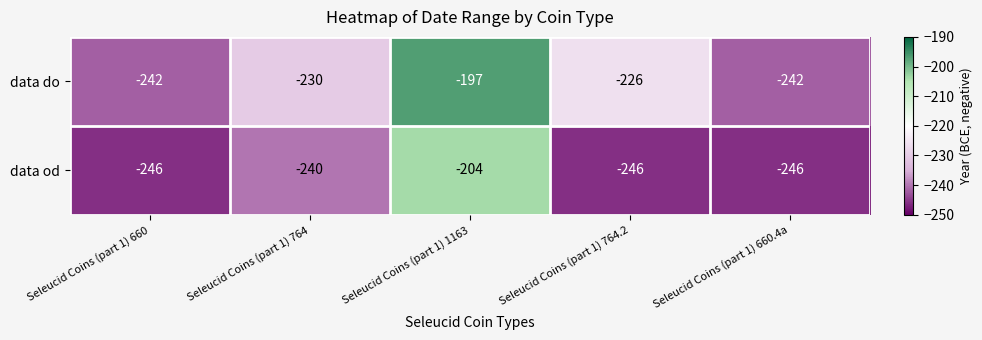

True or false: data od has a value of -326 at Seleucid Coins (part 1) 764.

False